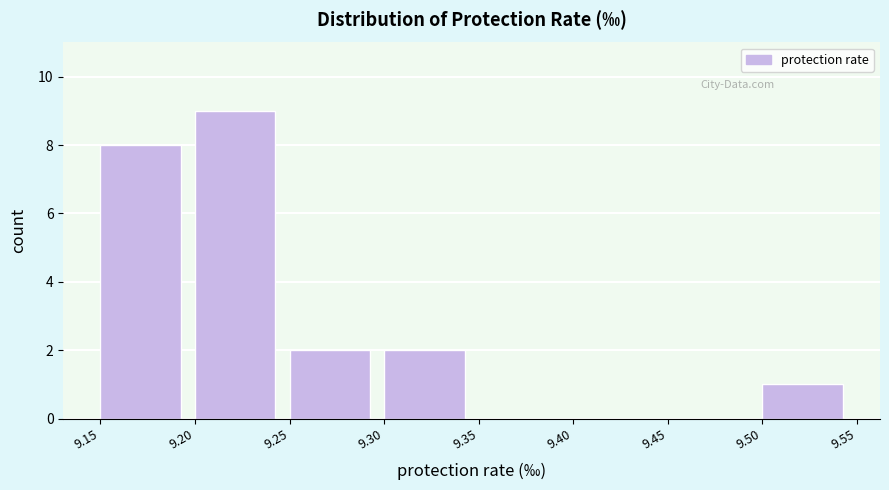

Which range on the x-axis has the tallest bar?

9.20 to 9.25